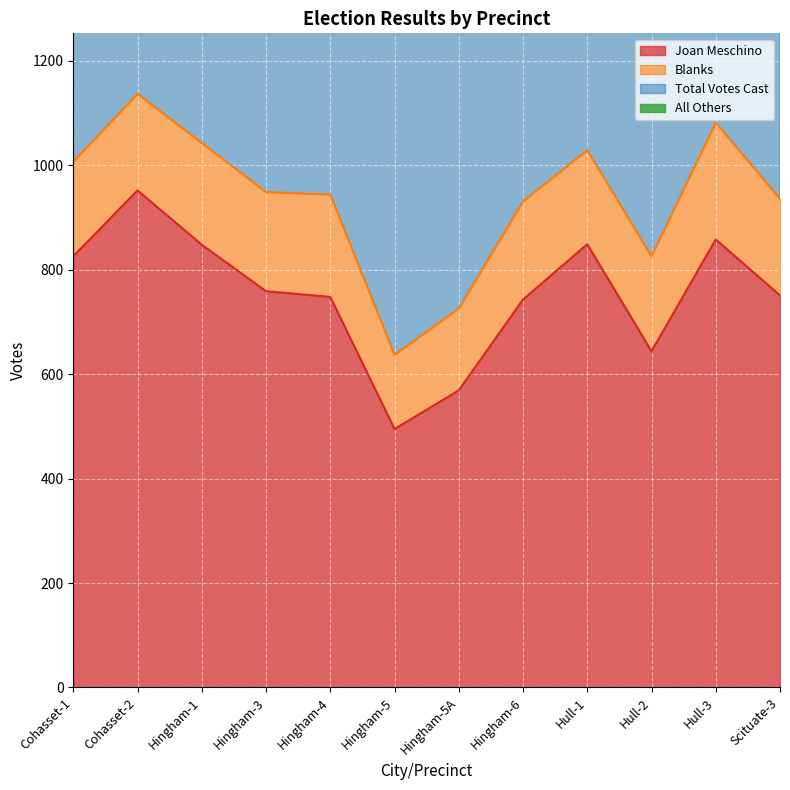

True or false: Joan Meschino and Total Votes Cast cross at least once.

False